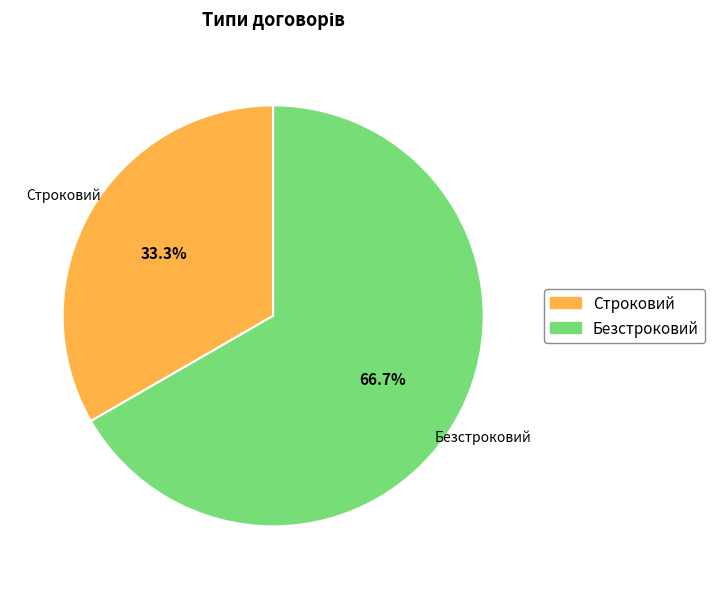

What is the ratio of the value at Безстроковий to the value at Строковий?

2.0